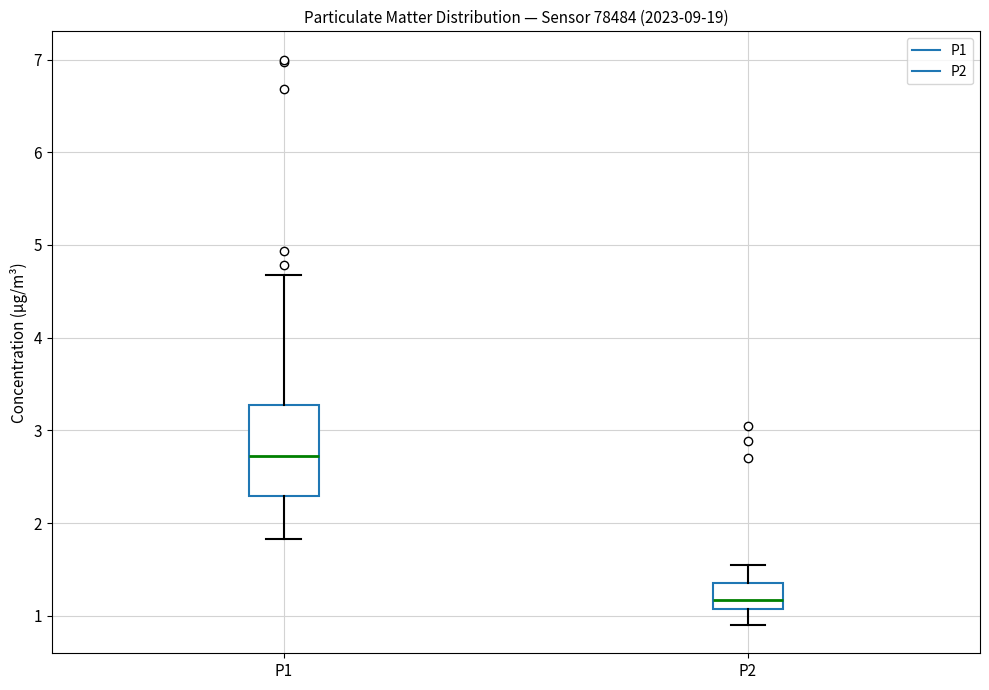

Which box is the tallest, from its lower edge to its upper edge?

P1